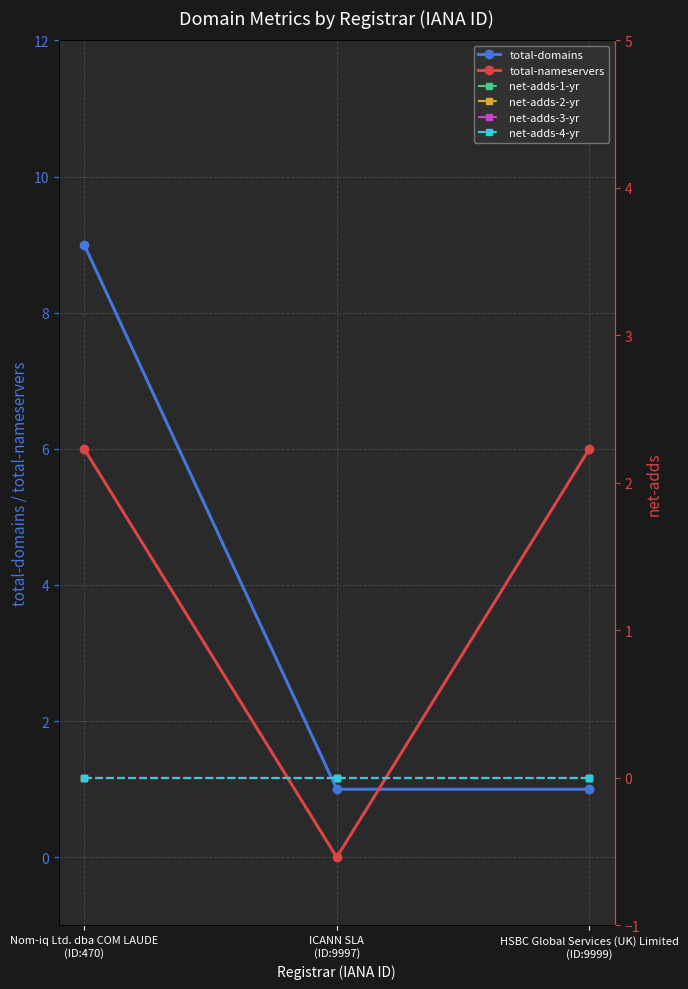

How many lines are shown in the chart?

6